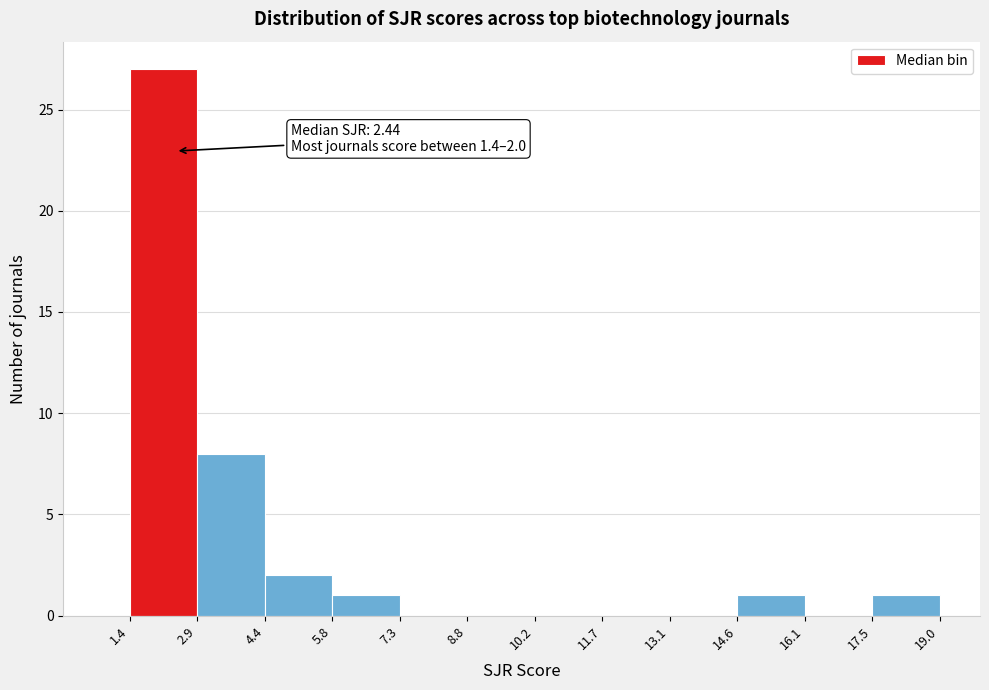

Which range on the x-axis has the tallest bar?

1.4 to 2.9